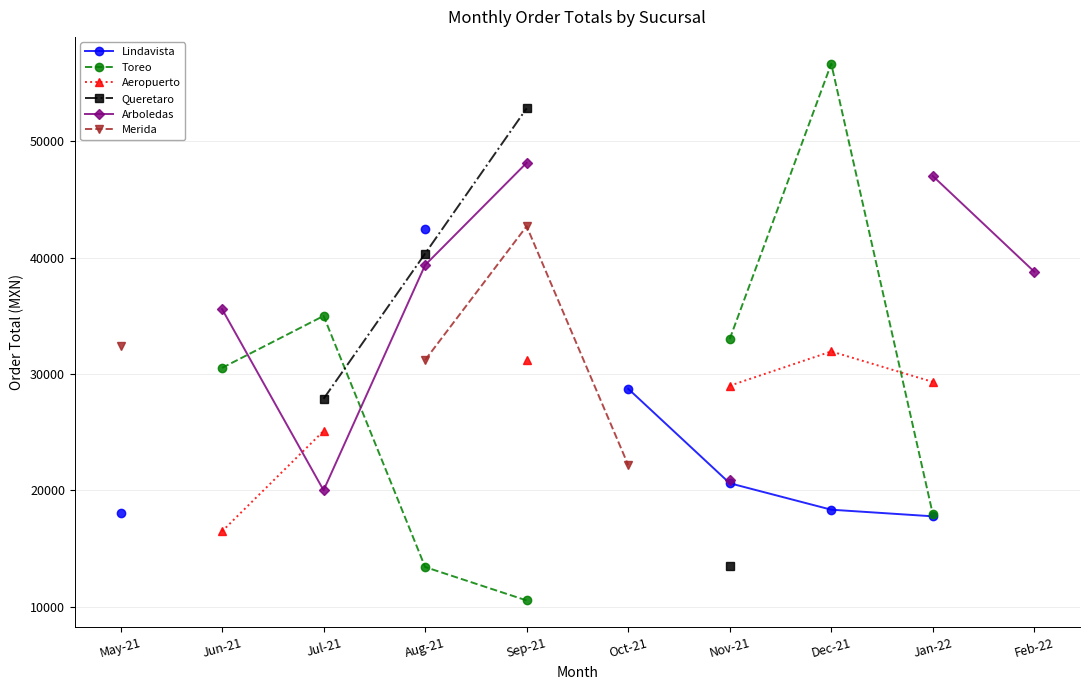

What are all the series names shown in the legend?

Lindavista, Toreo, Aeropuerto, Queretaro, Arboledas, Merida